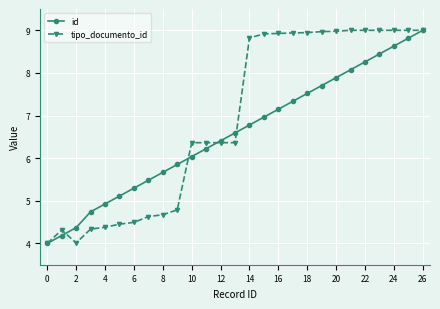

What is the value of the id point at the 16th from the left?

7.0